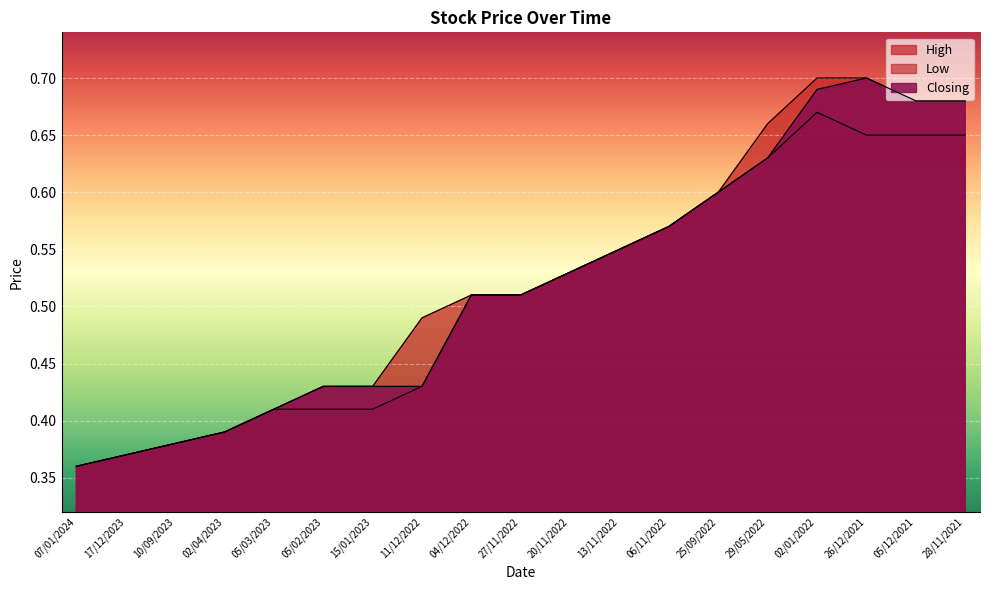

Which series has the largest total across all categories?

High